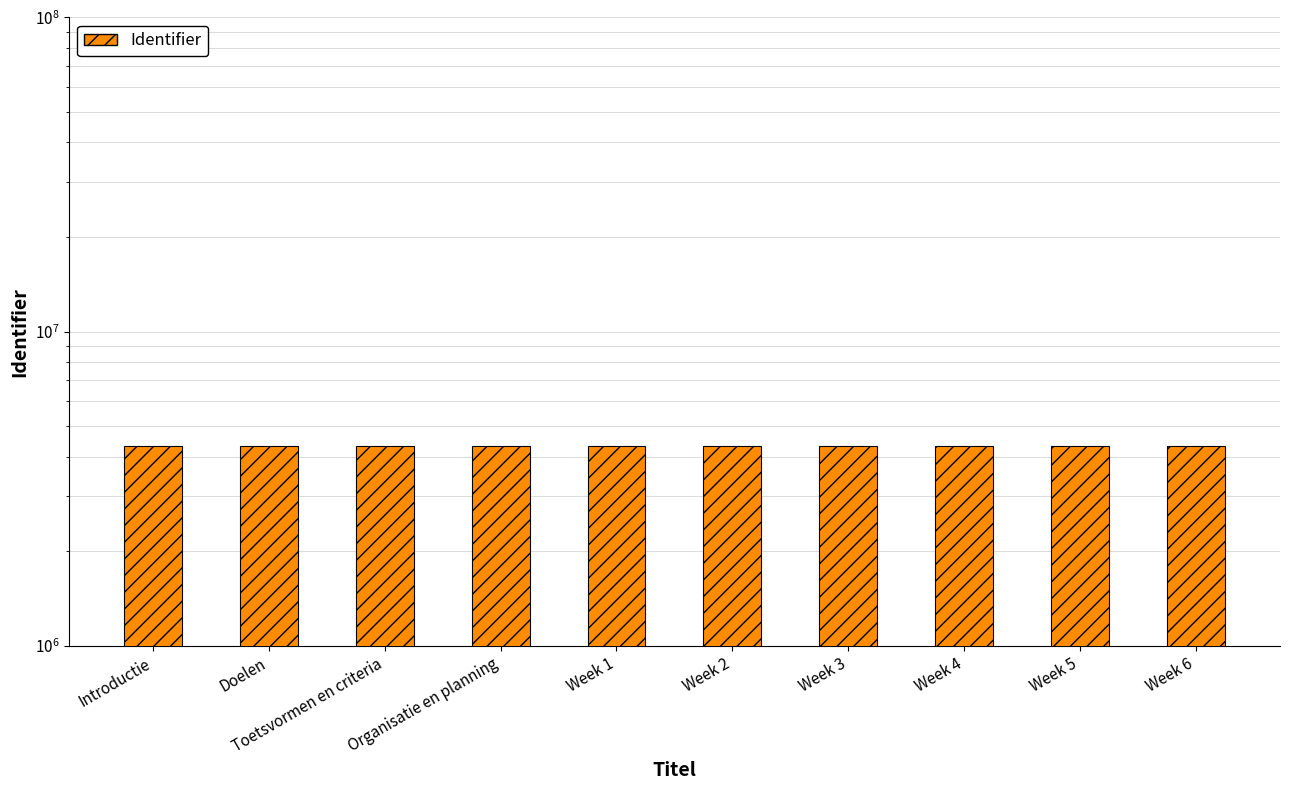

Reading left to right, extract all data points from this chart.

Introductie=4327055	Doelen=4327058	Toetsvormen en criteria=4327060	Organisatie en planning=4327062	Week 1=4327063	Week 2=4327065	Week 3=4327067	Week 4=4327069	Week 5=4327071	Week 6=4327073